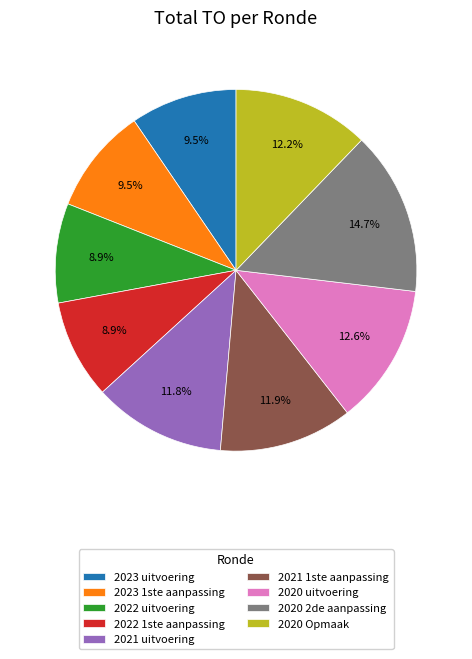

Is 2023 1ste aanpassing the majority of the pie?

No